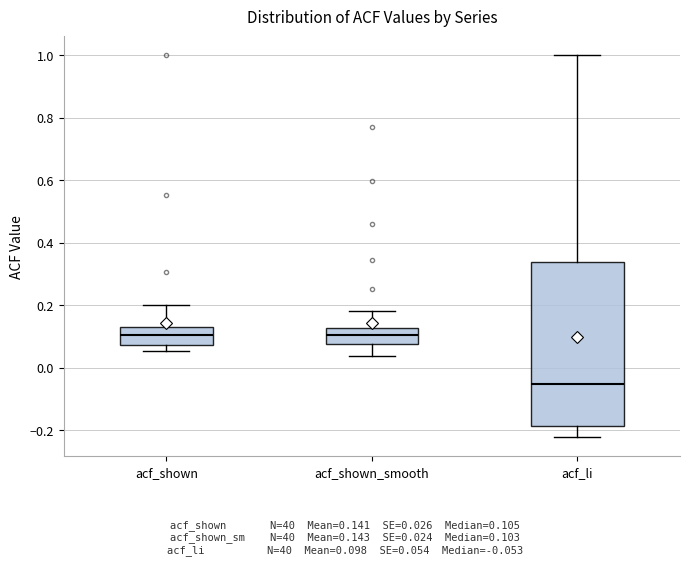

Where does the median line of the box for acf_shown_smooth sit on the y-axis? The values are not printed on the chart, so give them approximately, as read against the axis.

0.10